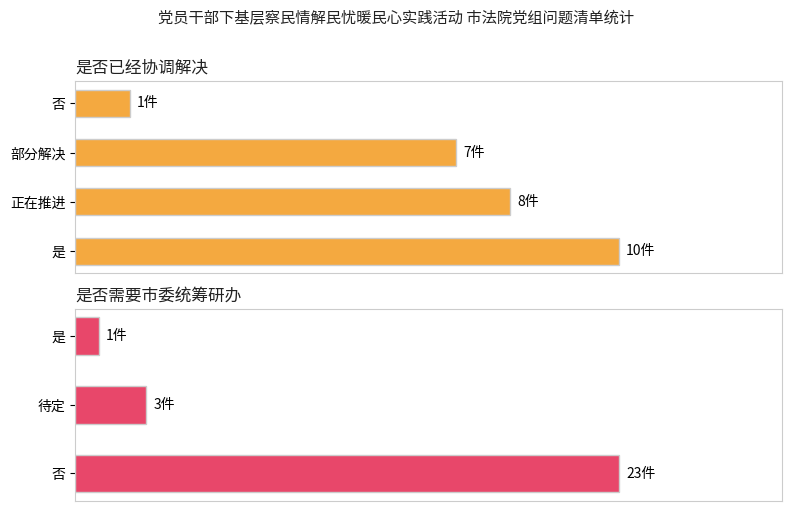

Is it true that 否 equals 24 at 是否已经协调解决?

False